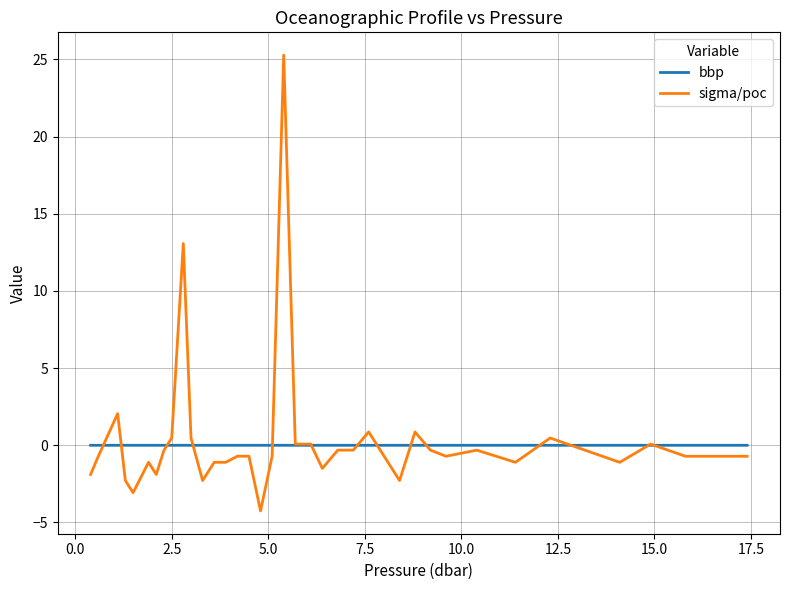

Rank the series by their maximum value, from lowest to highest.

bbp, sigma/poc